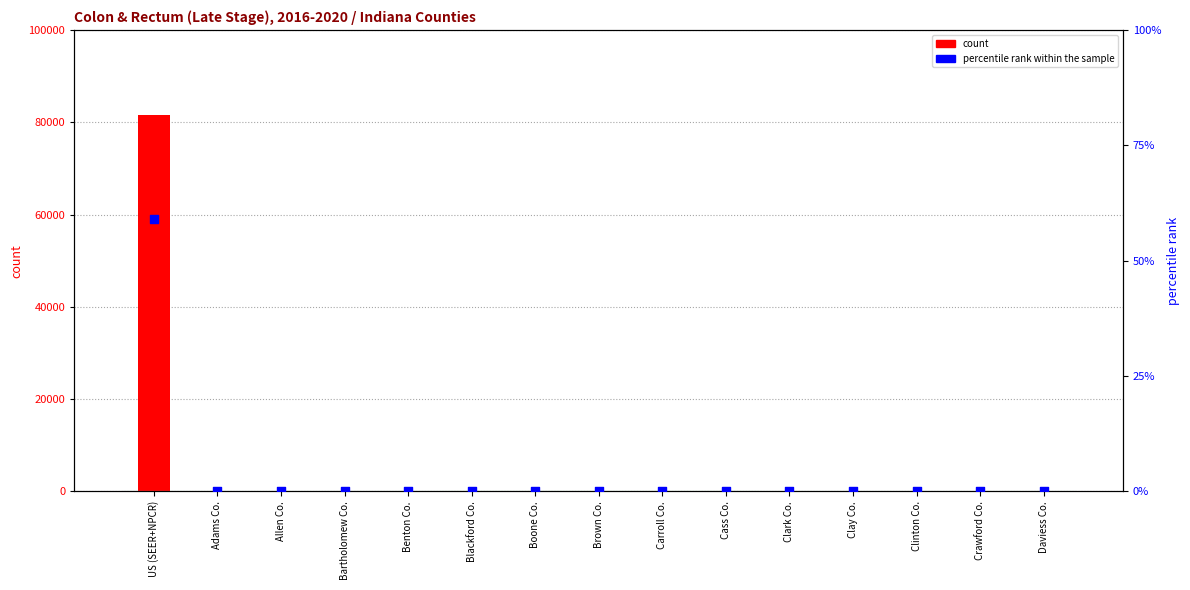

Which series has the largest total across all categories?

count